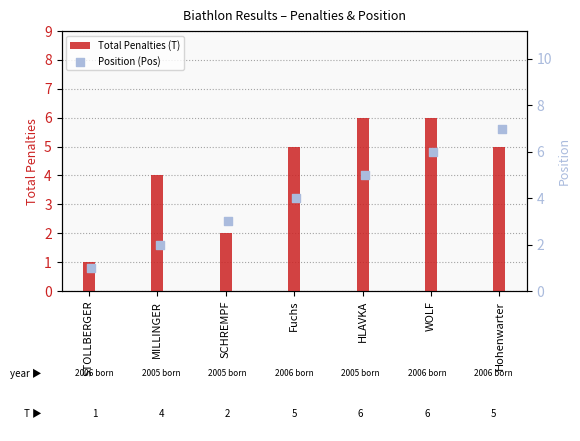

Which series reaches the maximum Y coordinate?

Position (Pos)